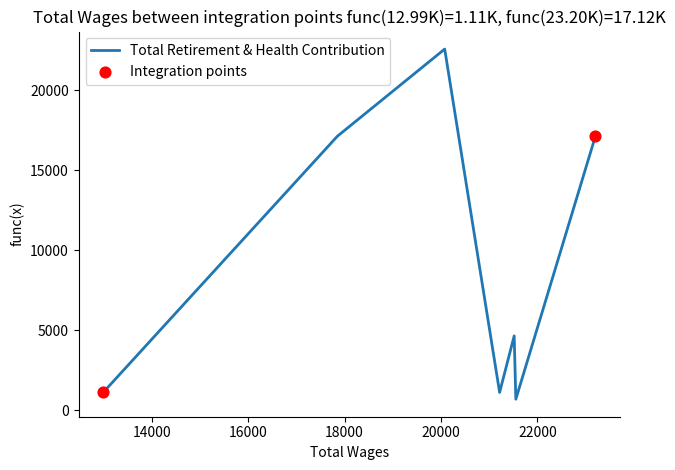

How many interior local valleys (lower than both neighbors) does the data have?

2